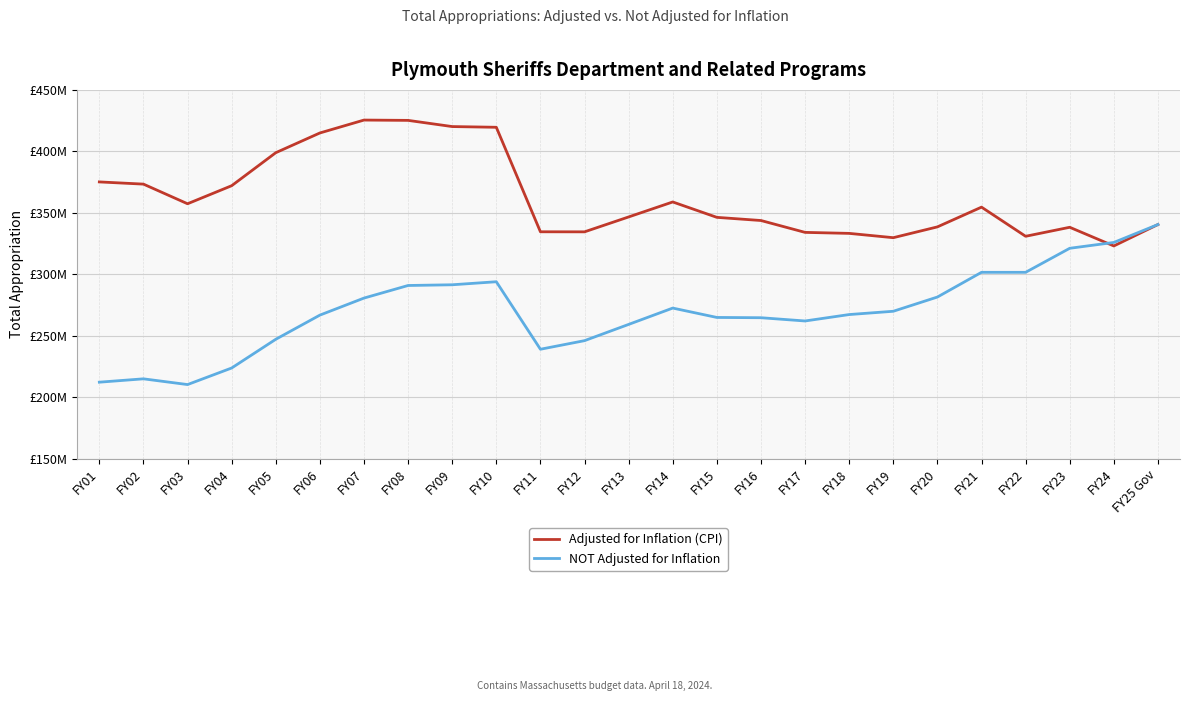

At how many categories does at least one series exceed 411781184?

5